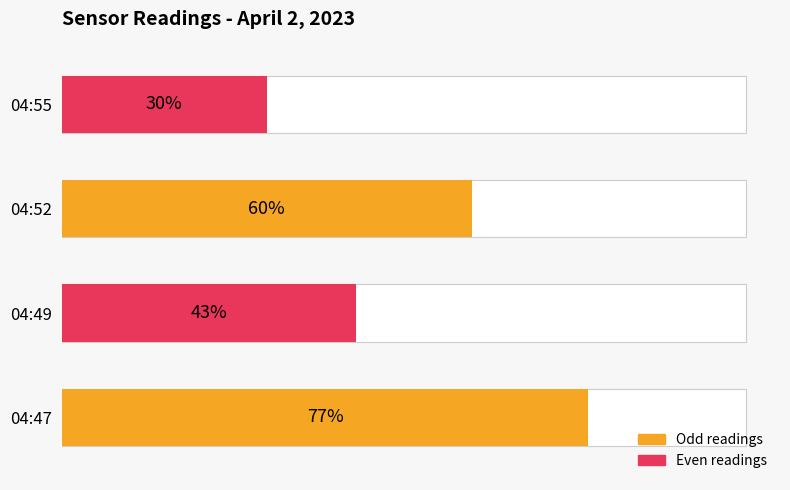

Does the chart contain stacked bars?

No